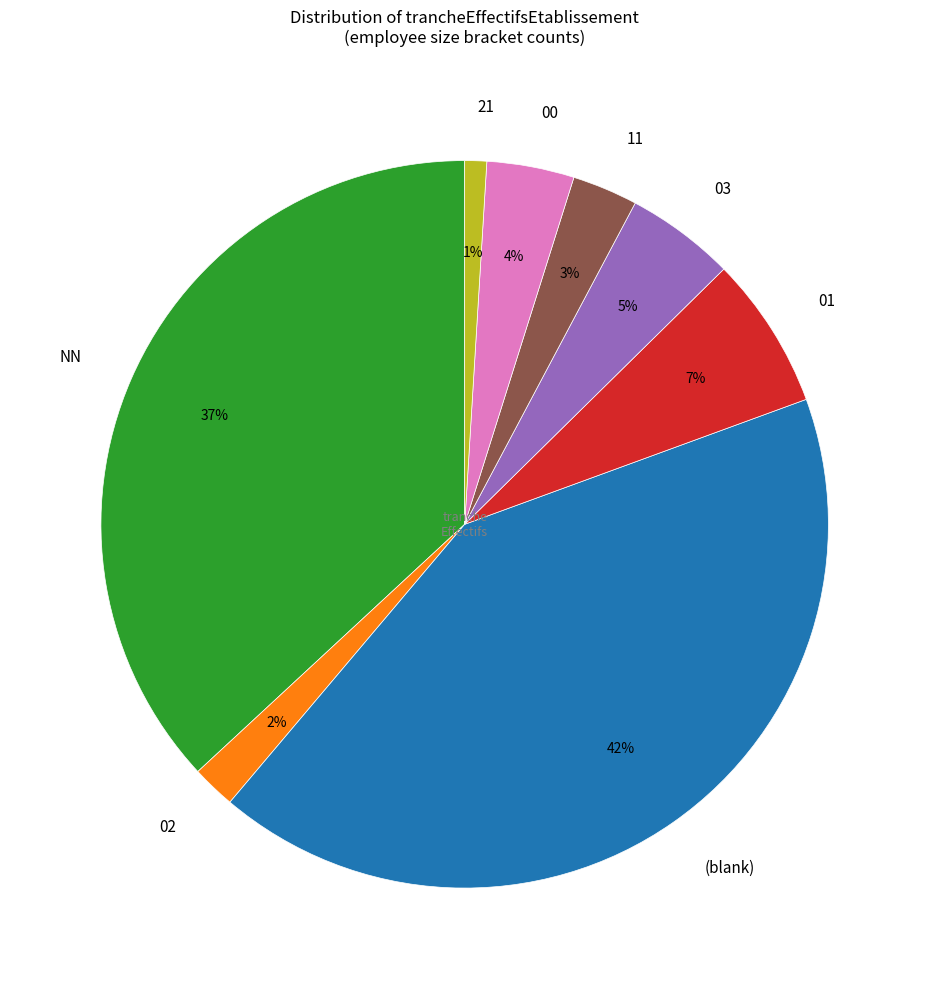

Which slice is the largest?

(blank)